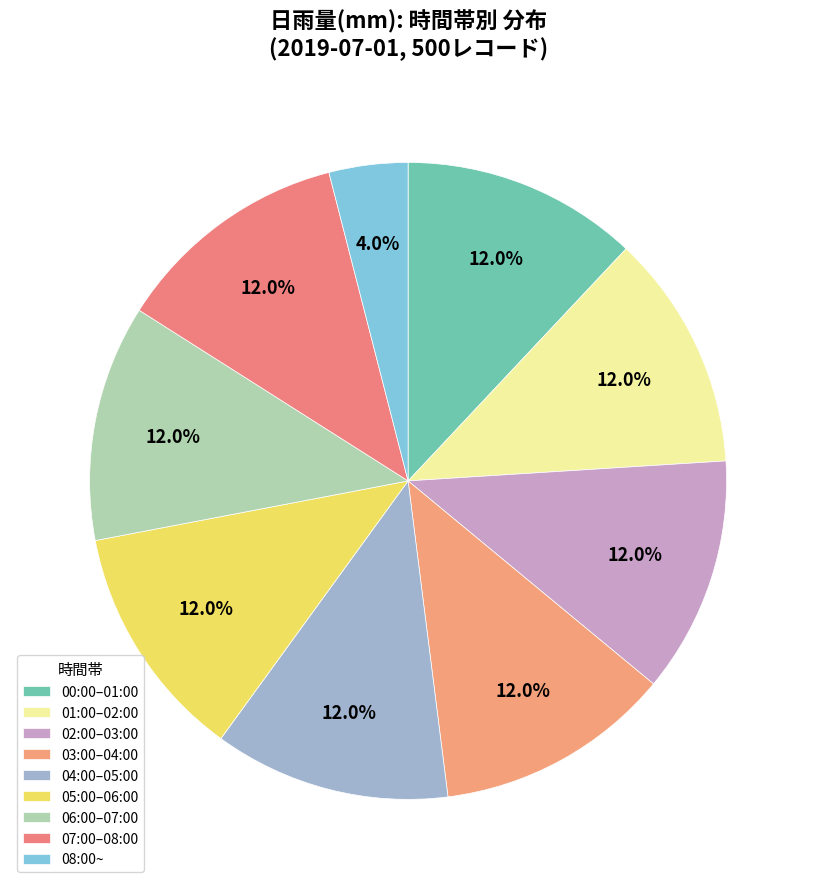

To the nearest percent, what is the difference between the largest and smallest slice percentages?

8%